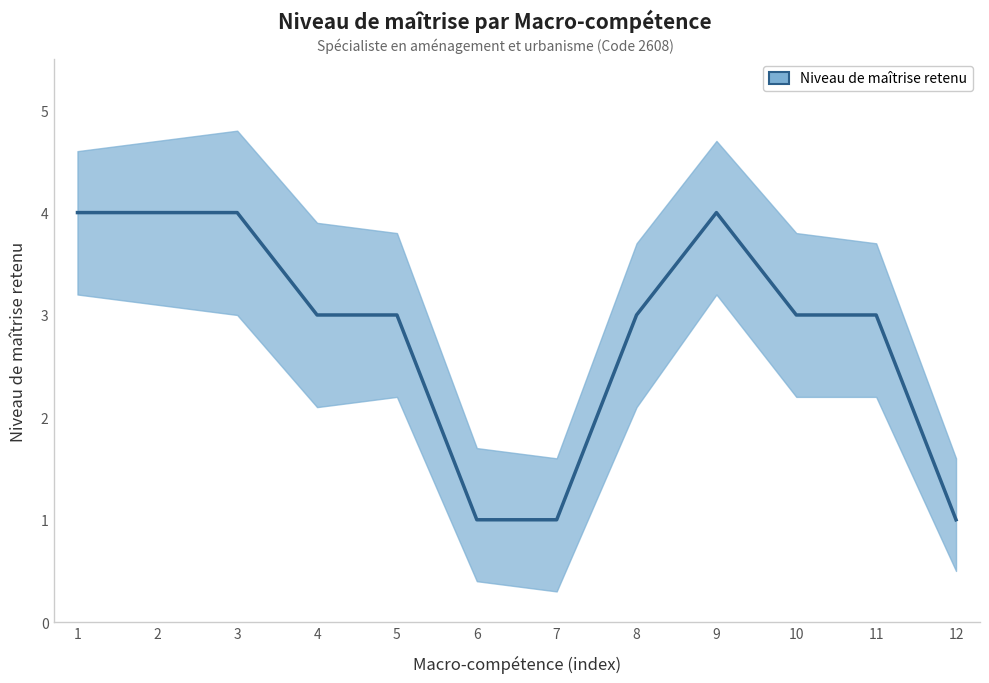

Count the number of categories in the chart.

12